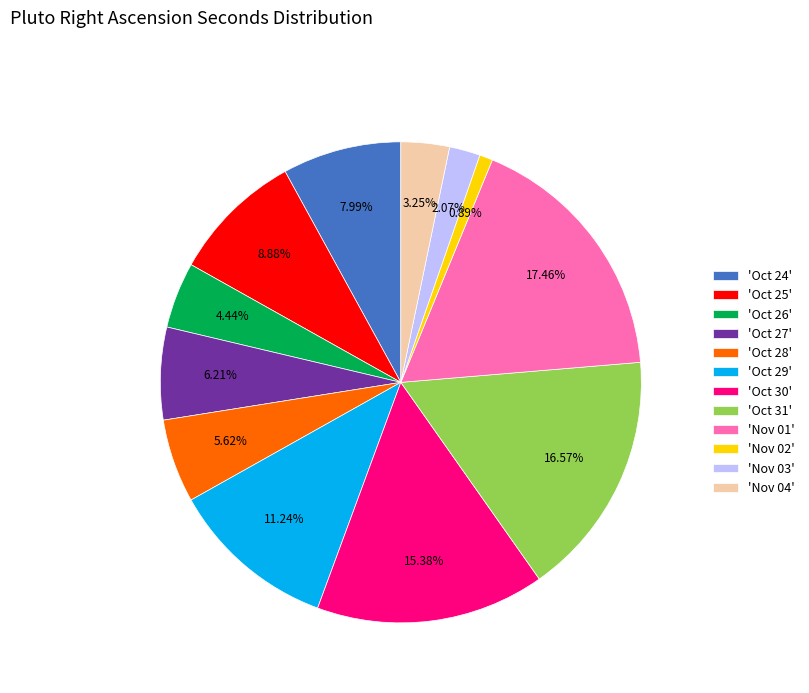

Is 'Nov 02' the majority of the pie?

No